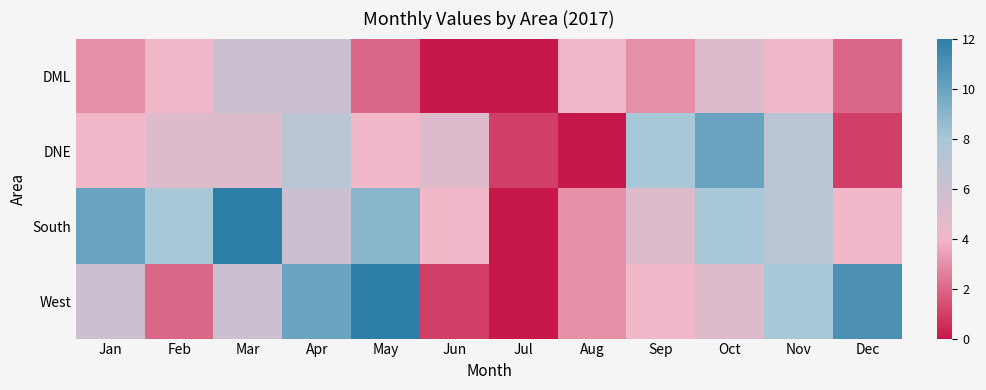

At how many categories does at least one series exceed 8?

6